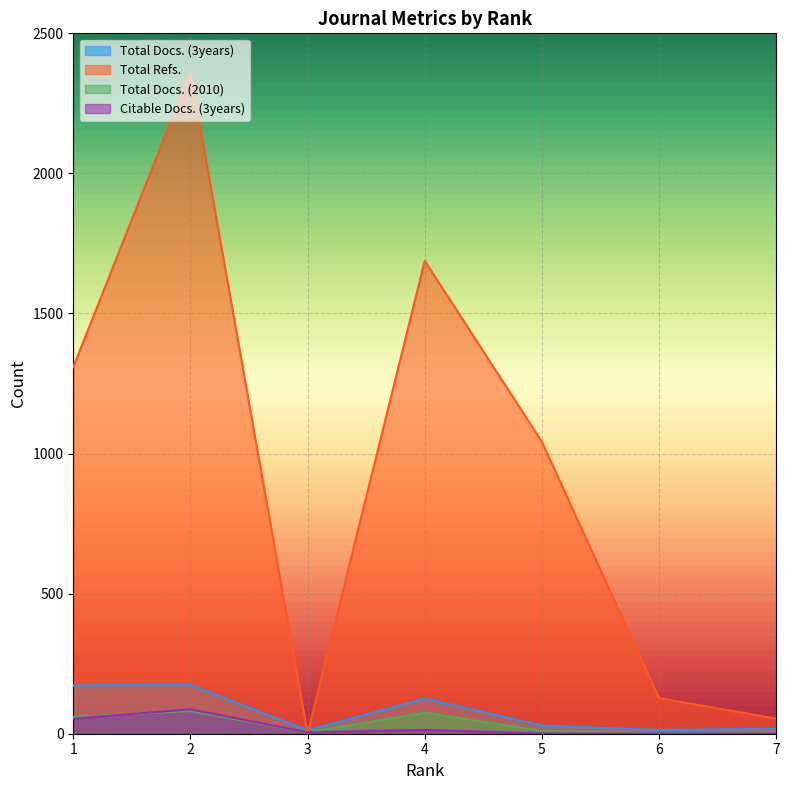

How many interior local peaks does the Total Docs. (3years) series have?

2